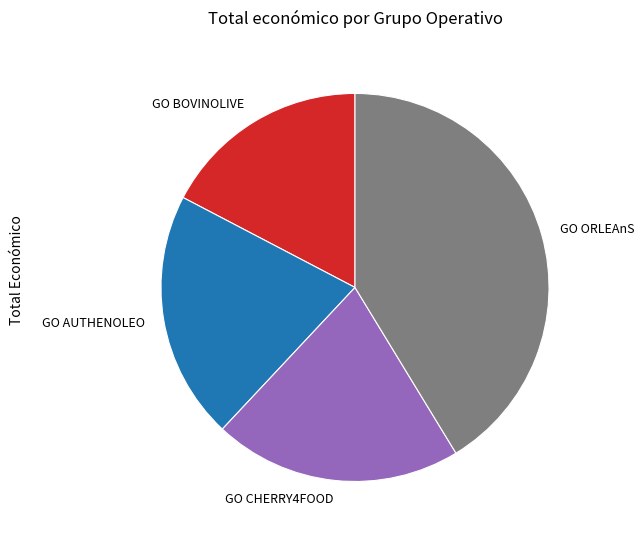

What is the ratio of the value at GO AUTHENOLEO to the value at GO ORLEAnS?

0.5